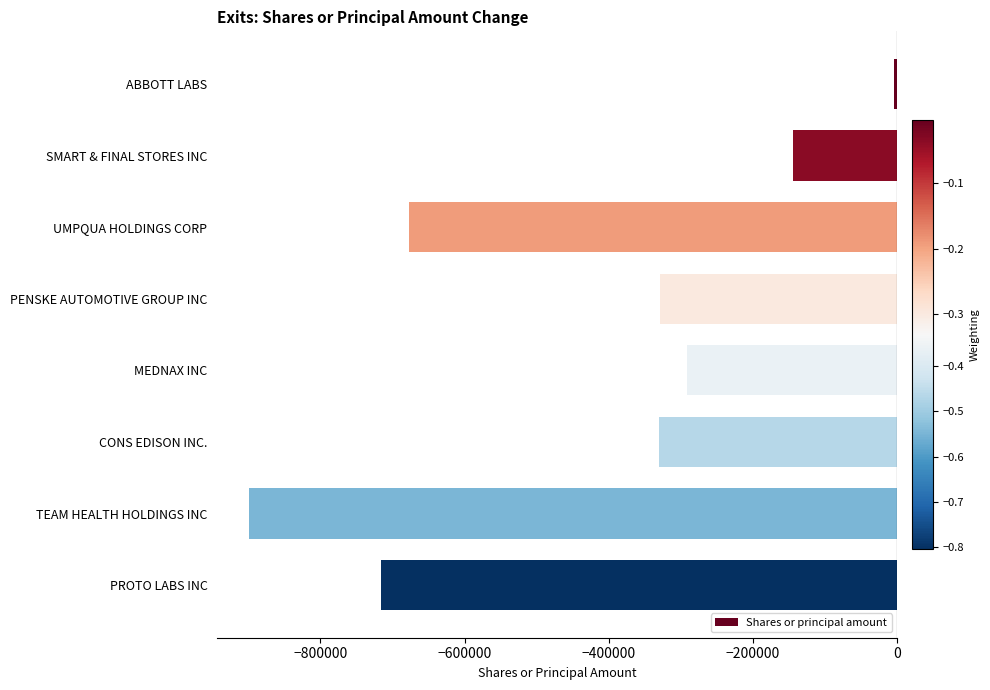

What is the change in value from SMART & FINAL STORES INC to TEAM HEALTH HOLDINGS INC?

-753539